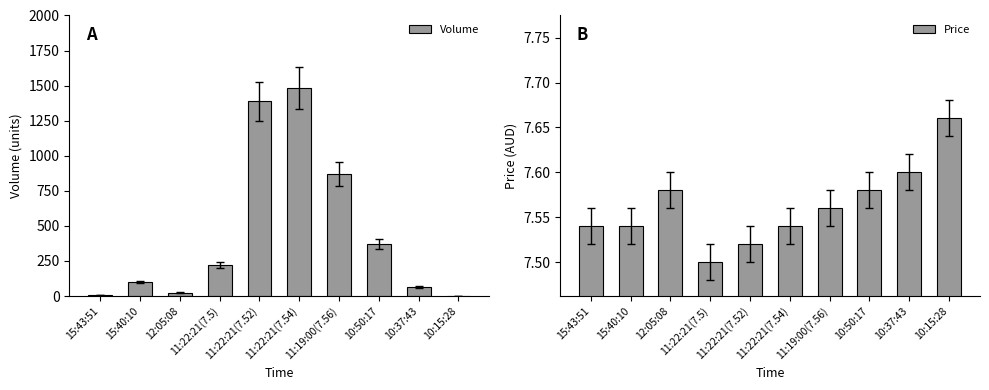

Which series has the largest total across all categories?

Volume